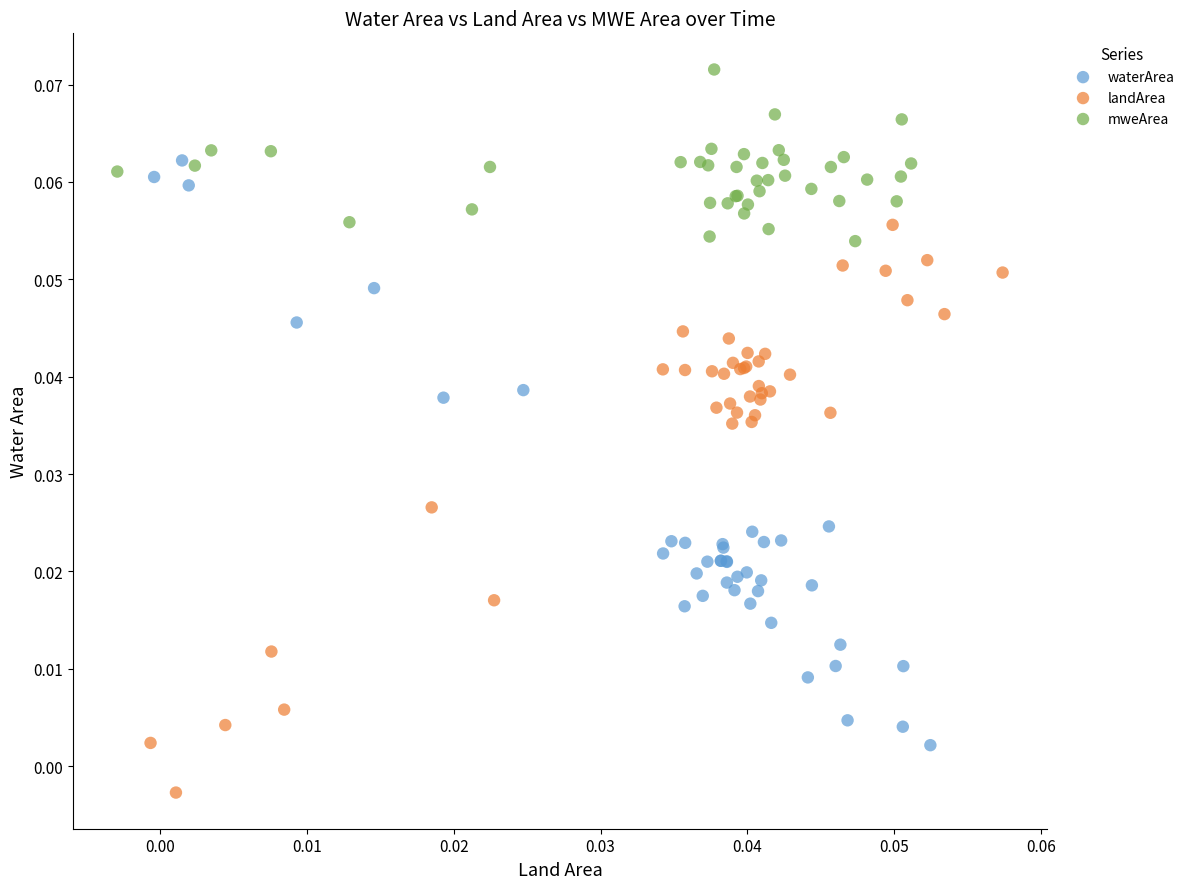

Which series contains the highest Y value?

mweArea